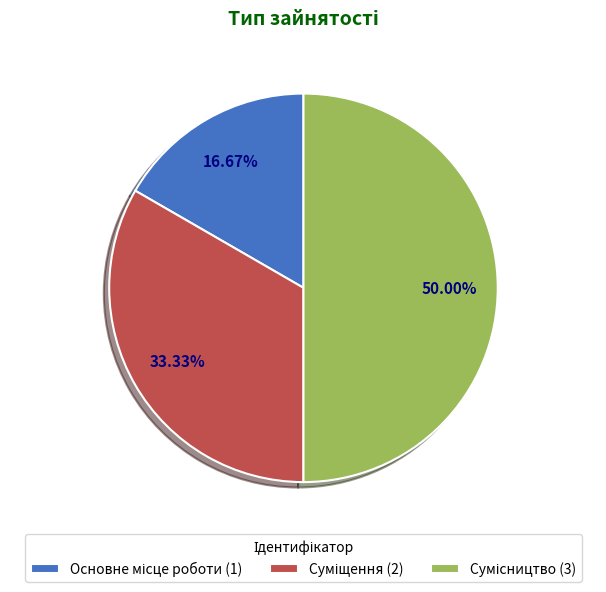

To the nearest percent, what is the difference between the Суміщення and Основне місце роботи slice percentages?

17%